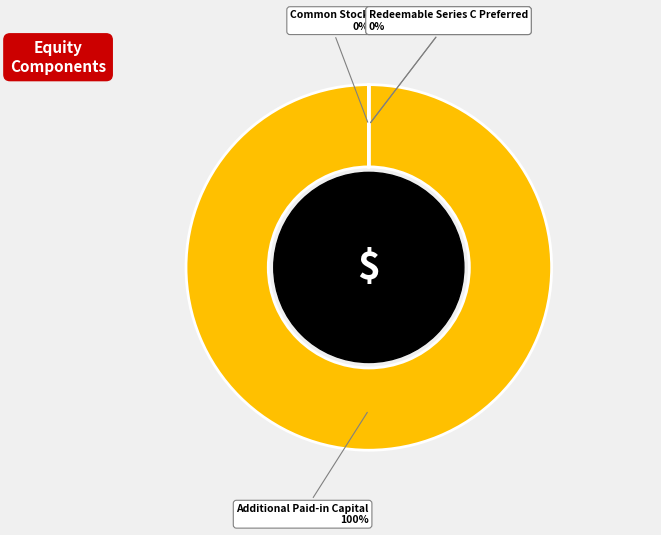

The Additional Paid-in Capital slice represents 100% of the pie. True or false?

True